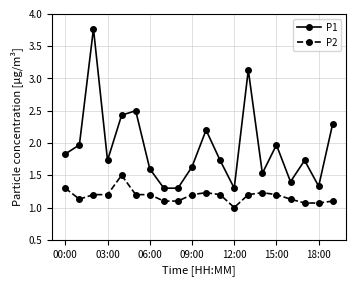

How many lines are shown in the chart?

2